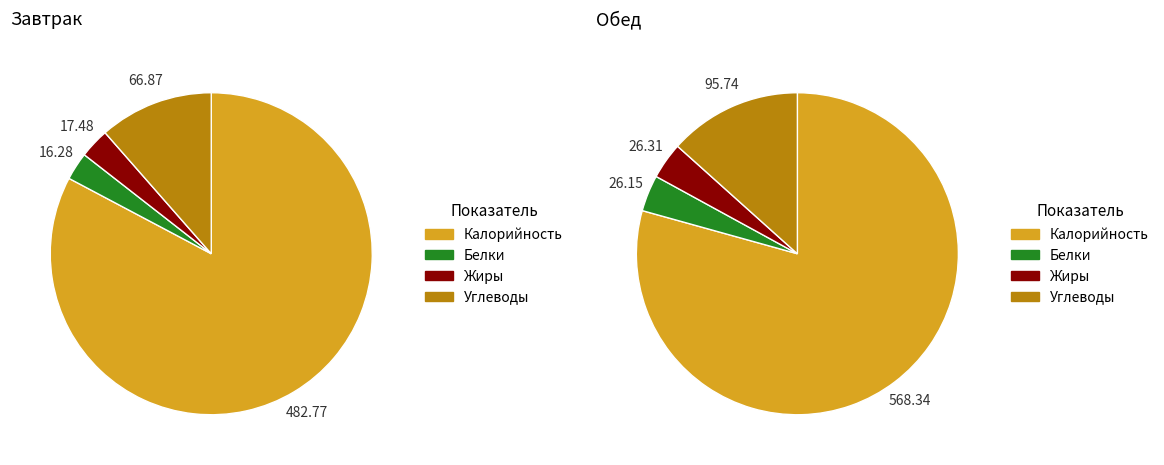

To the nearest percent, what is the combined percentage of Калорийность and Жиры?

83%